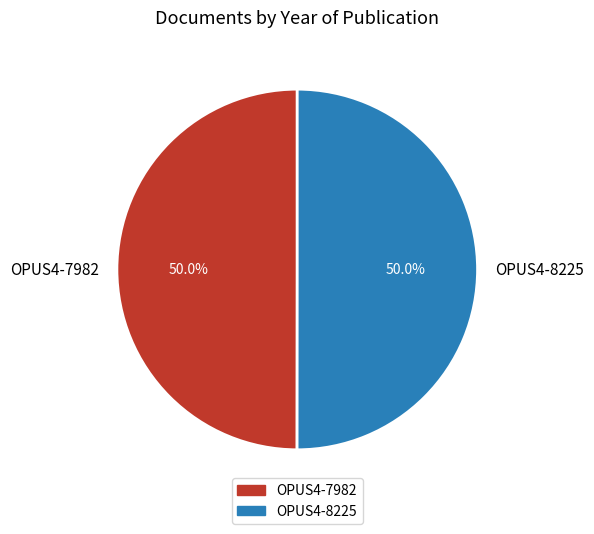

True or false: OPUS4-8225 accounts for 50% of the total.

True